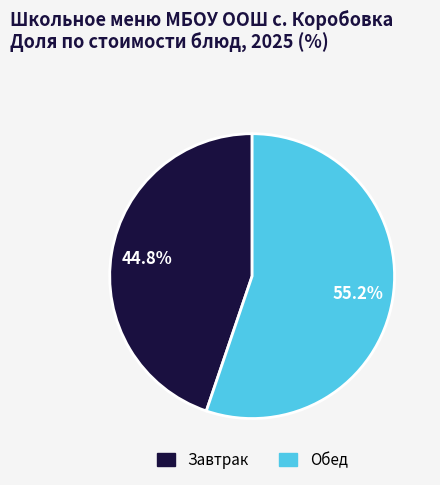

Is there any slice that represents more than half of the pie?

Yes